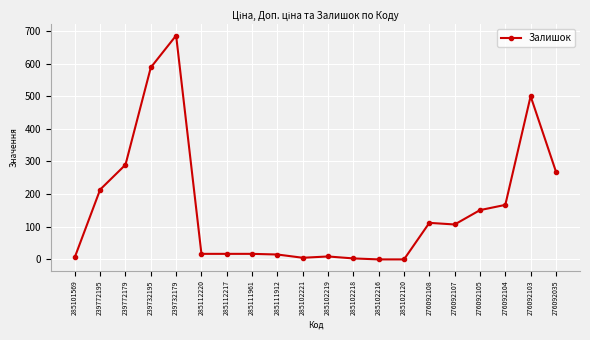

What is the sum of the values at 239732179 and 276092108?

798